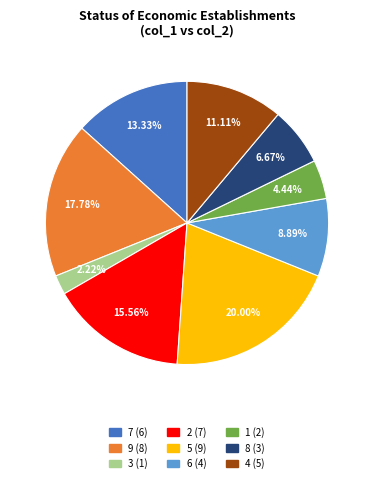

To the nearest percent, what is the average slice percentage?

11%